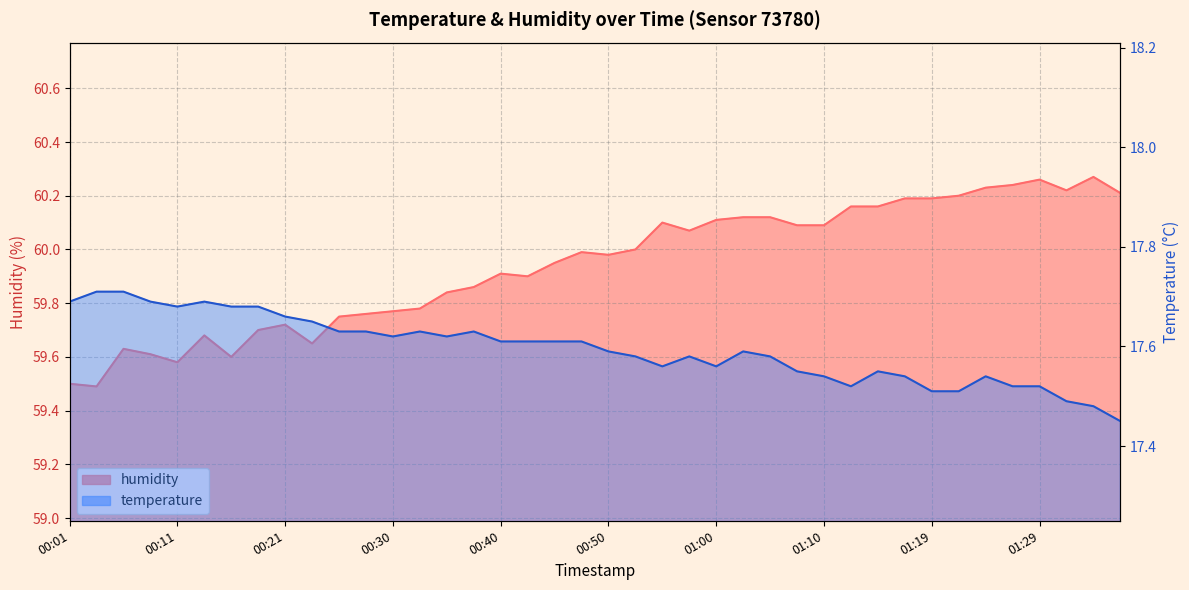

What is the difference between the temperature values at 00:26 and 01:24?

0.1